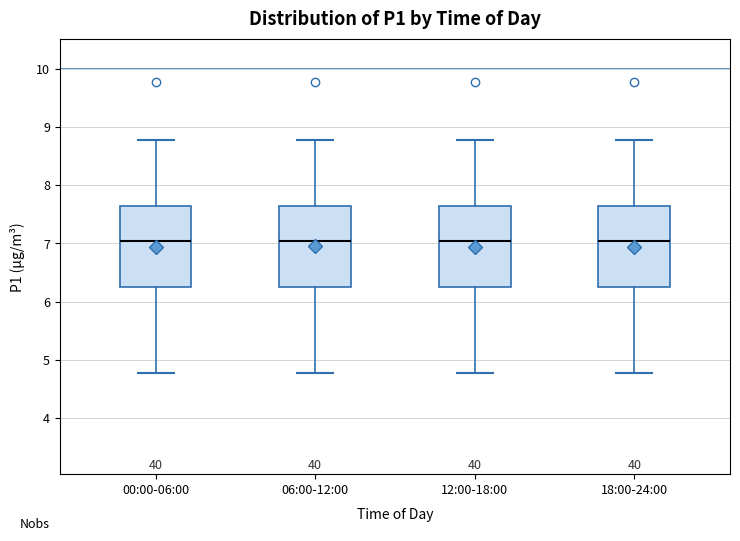

Reading left to right, transcribe this box plot: for each box, give where its median line is, the range the box spans, and where its two whiskers end, as read against the y-axis. The values are not printed on the chart, so give them approximately, as read against the axis.

00:00-06:00: median 7.0, box 6.2 to 7.7, whiskers 4.8 to 8.8
06:00-12:00: median 7.0, box 6.2 to 7.7, whiskers 4.8 to 8.8
12:00-18:00: median 7.0, box 6.2 to 7.7, whiskers 4.8 to 8.8
18:00-24:00: median 7.0, box 6.2 to 7.7, whiskers 4.8 to 8.8